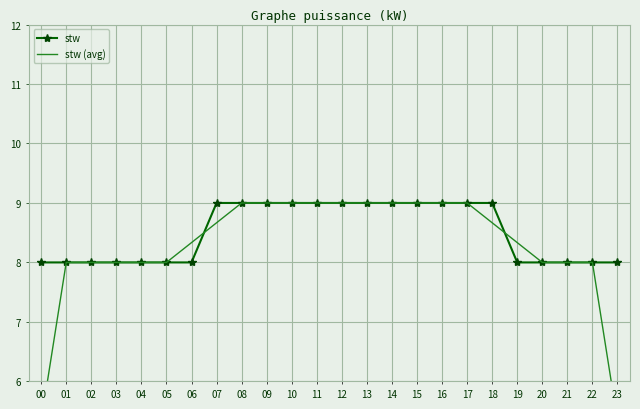

Count the stw values in the range 8 to 9.

24